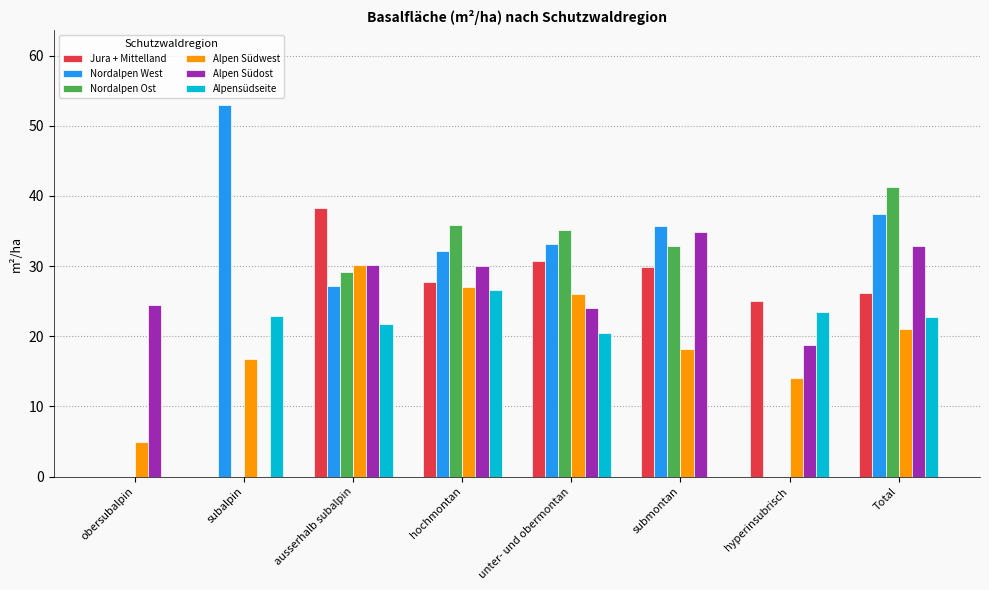

How many distinct data groups are displayed?

6